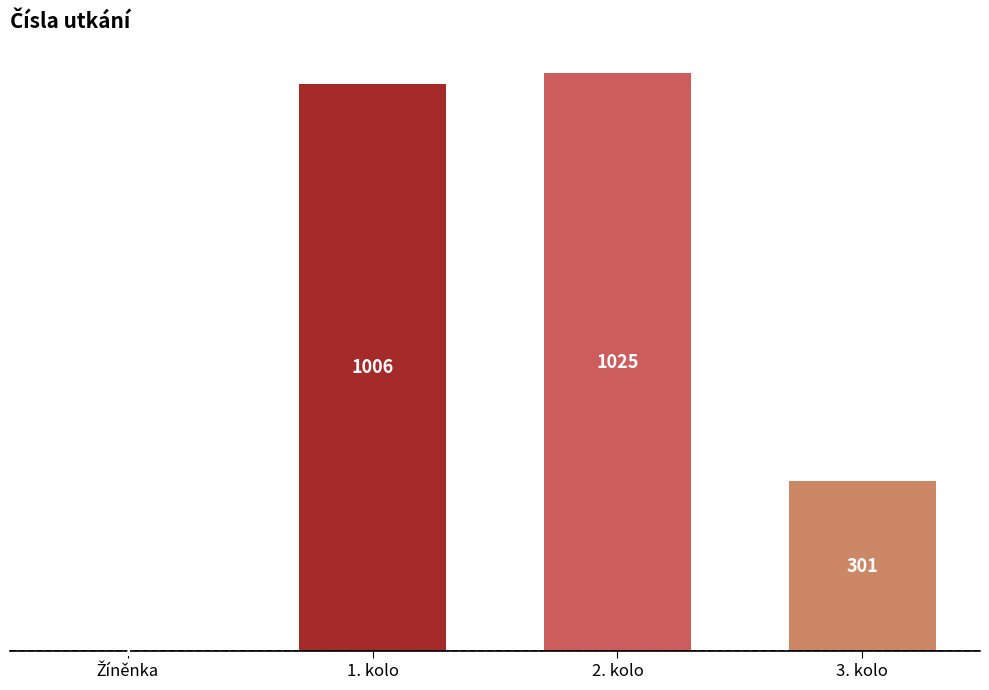

What is the sum of all values?

2333